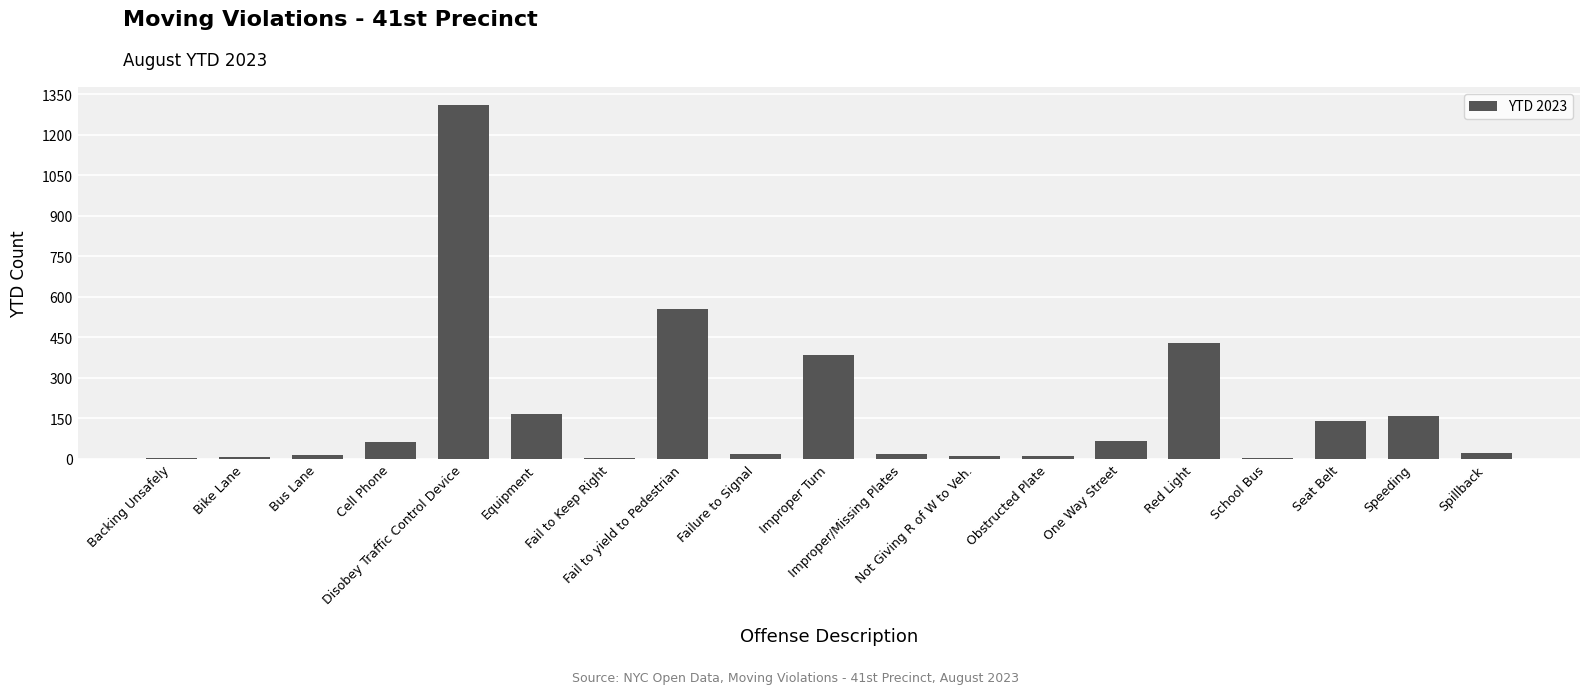

What is the sum of all values?

3385